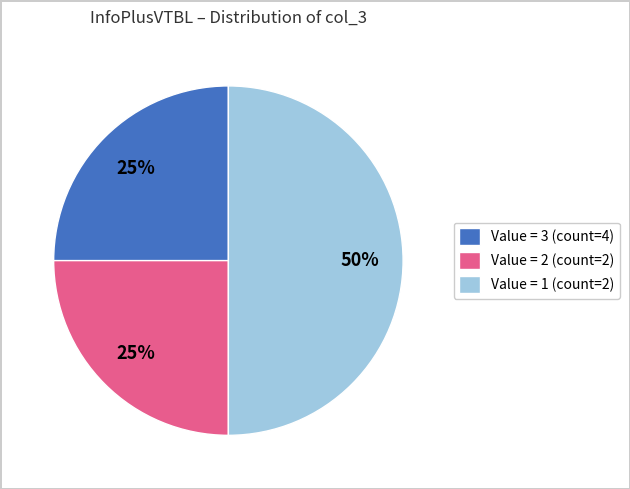

True or false: Value = 3 (count=4) accounts for 25% of the total.

True